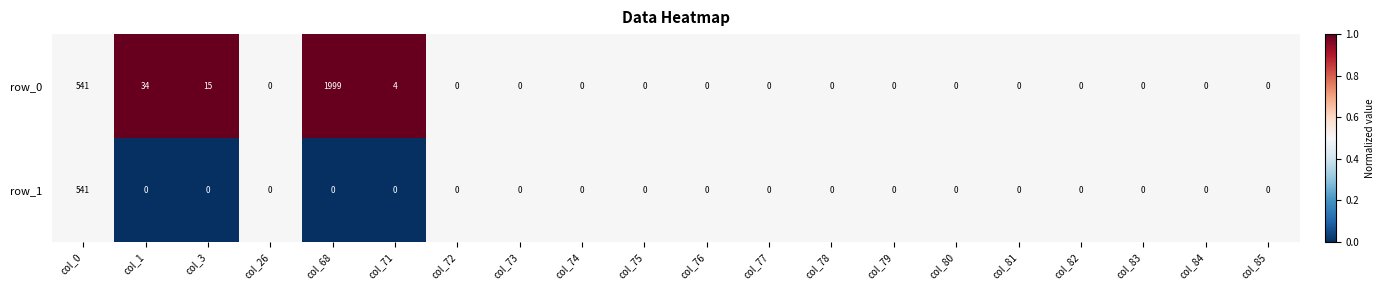

Which series has the widest spread of values?

row_0